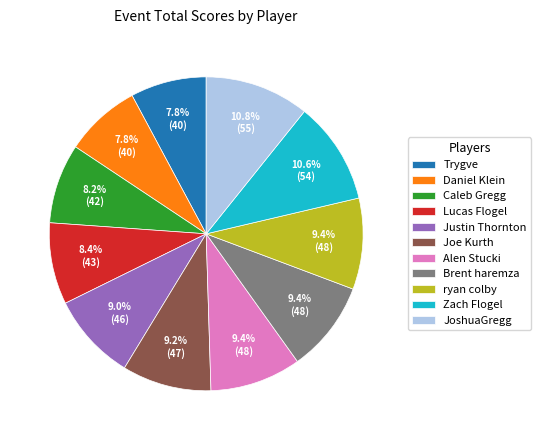

Does Alen Stucki represent more than half of the total?

No